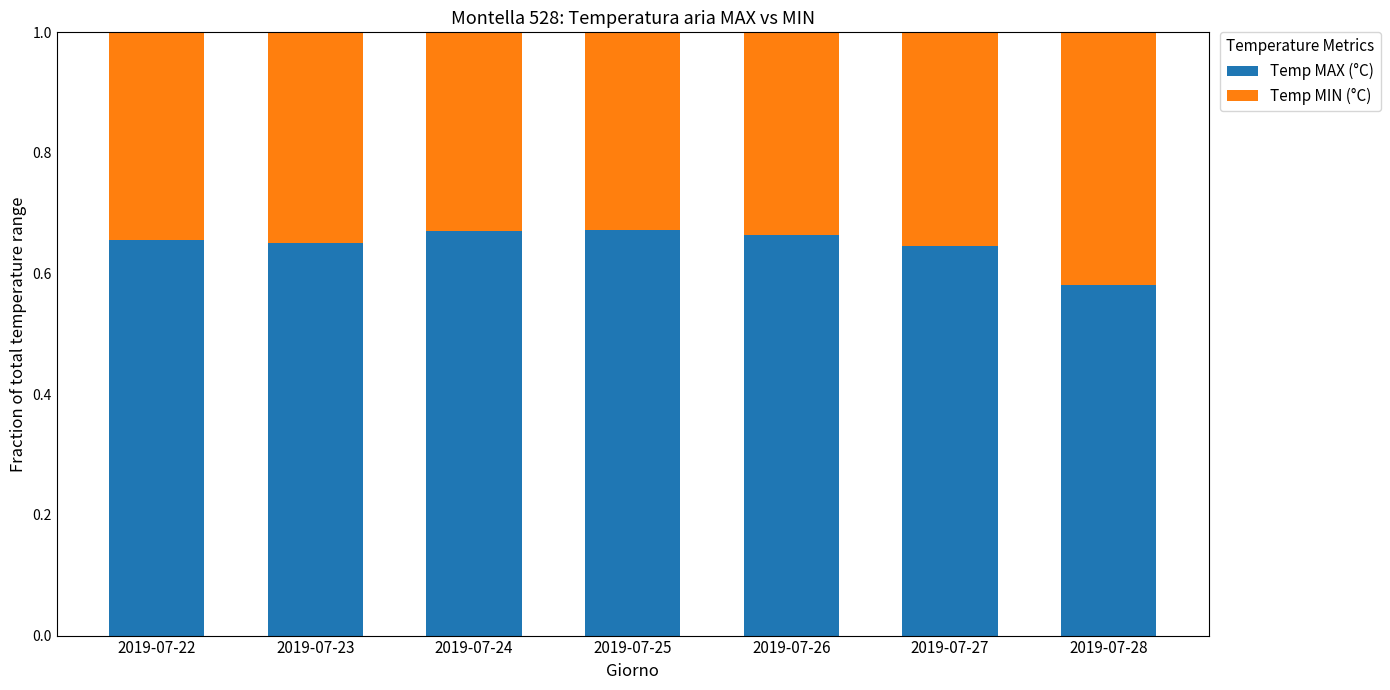

Where is Temp MAX (°C) nearest to the value 0?

2019-07-28